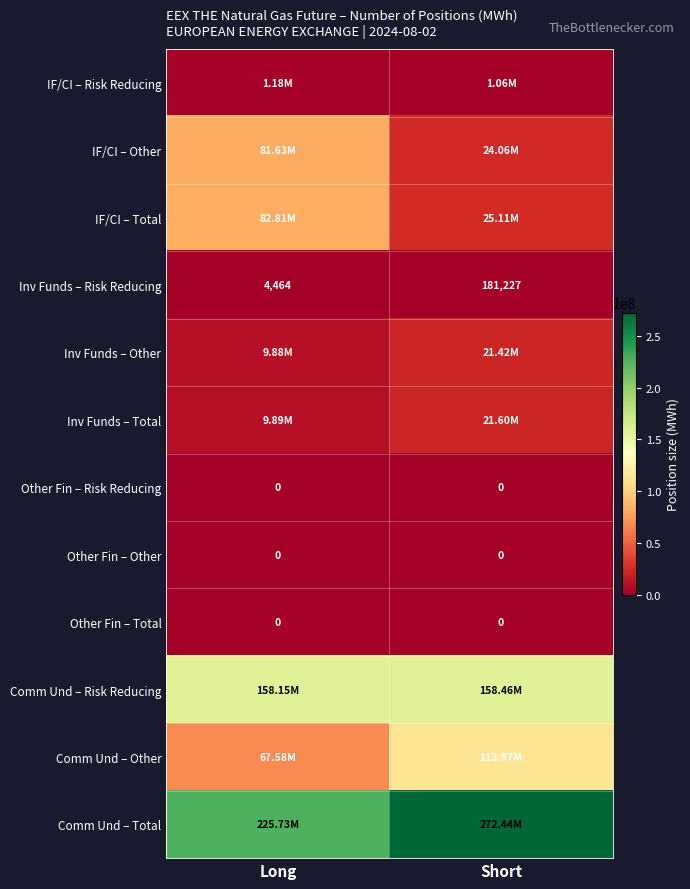

Which has a higher value, Long or Short?

Long